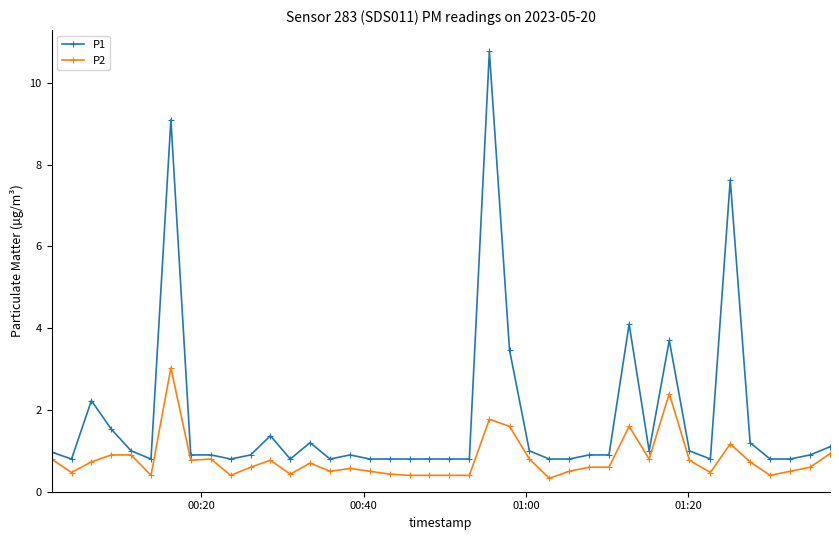

How many categories are shown in the chart?

40